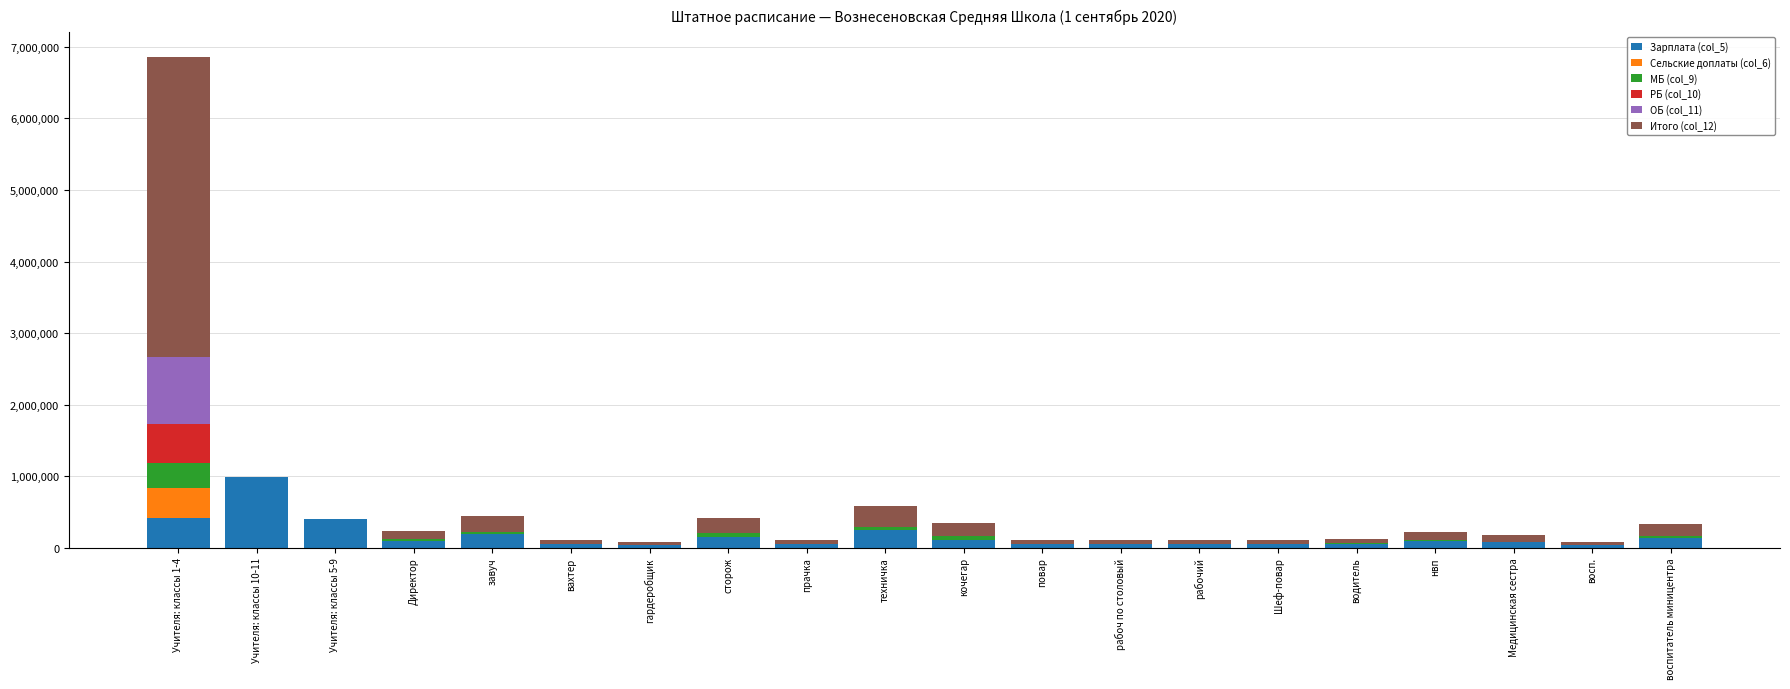

At which label does Зарплата (col_5) reach its peak?

Учителя: классы 10-11